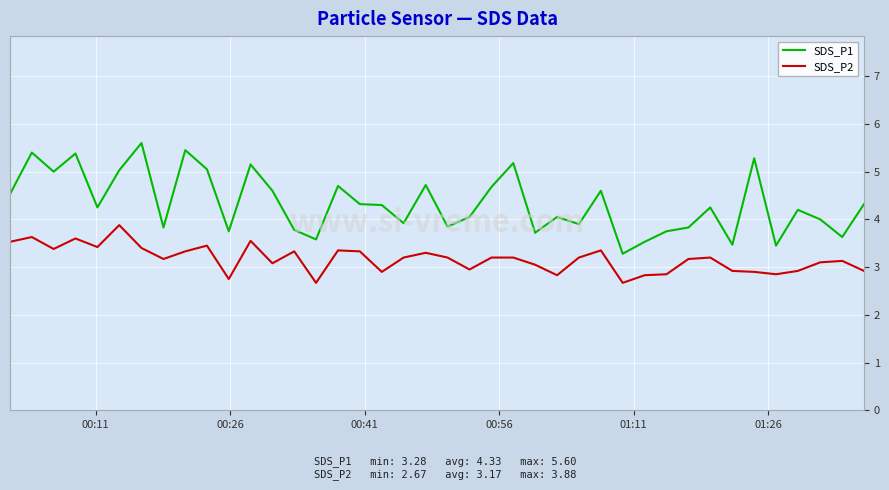

What is the minimum value for SDS_P2?

2.7